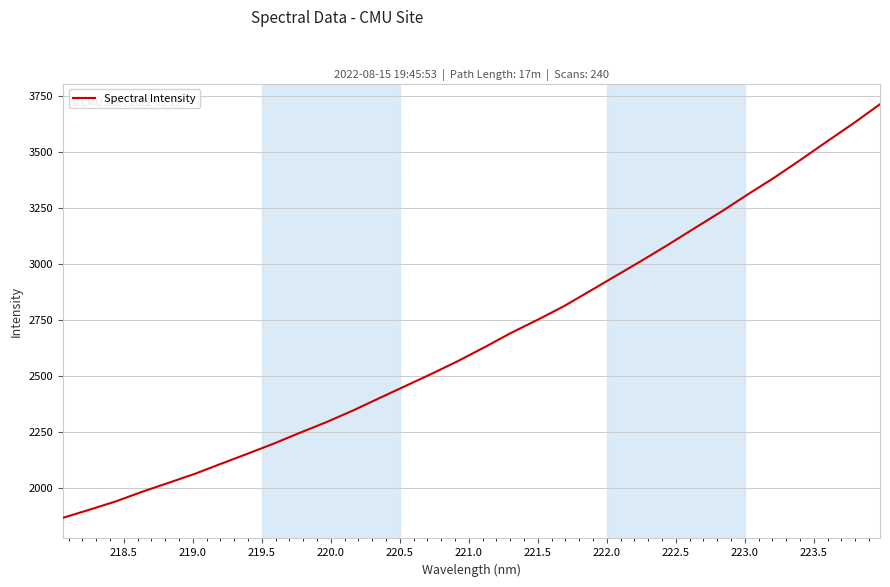

What is the smallest value displayed?

1869.0